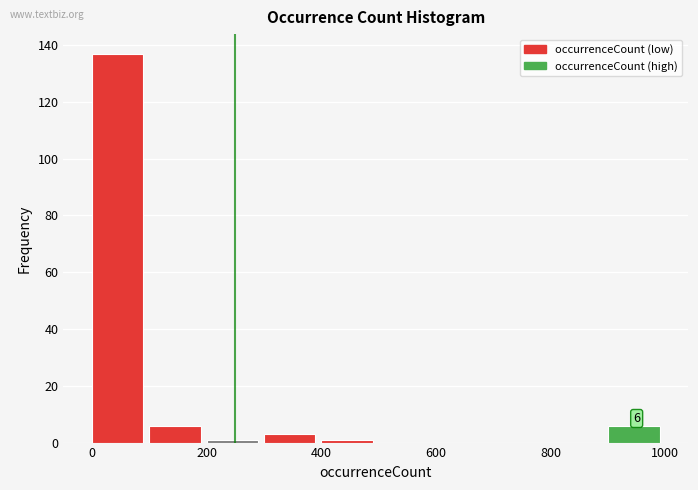

Over which range of the x-axis is the bar tallest?

0 to 100